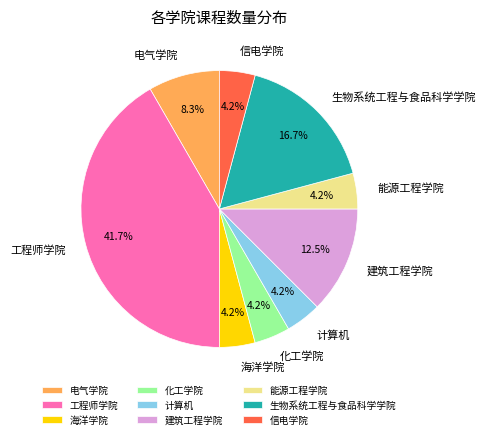

What is the largest slice in the pie chart?

工程师学院